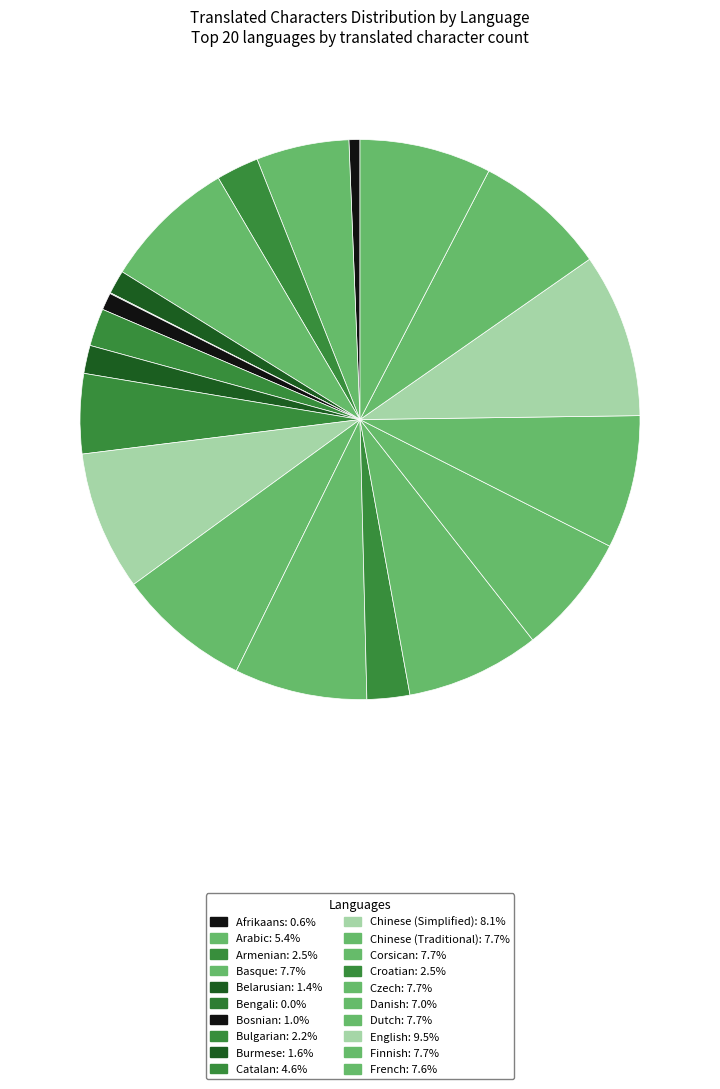

Which slice is the smallest?

Bengali